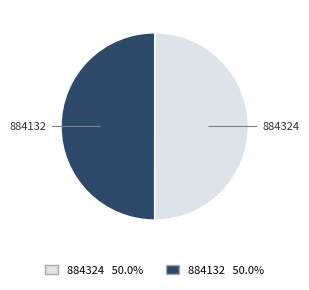

Is it true that 884324 is 50% of the pie?

True